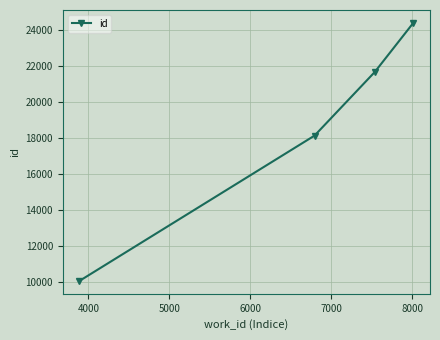

Reading left to right, list all the values displayed in this chart.

10066	18128	21657	24380